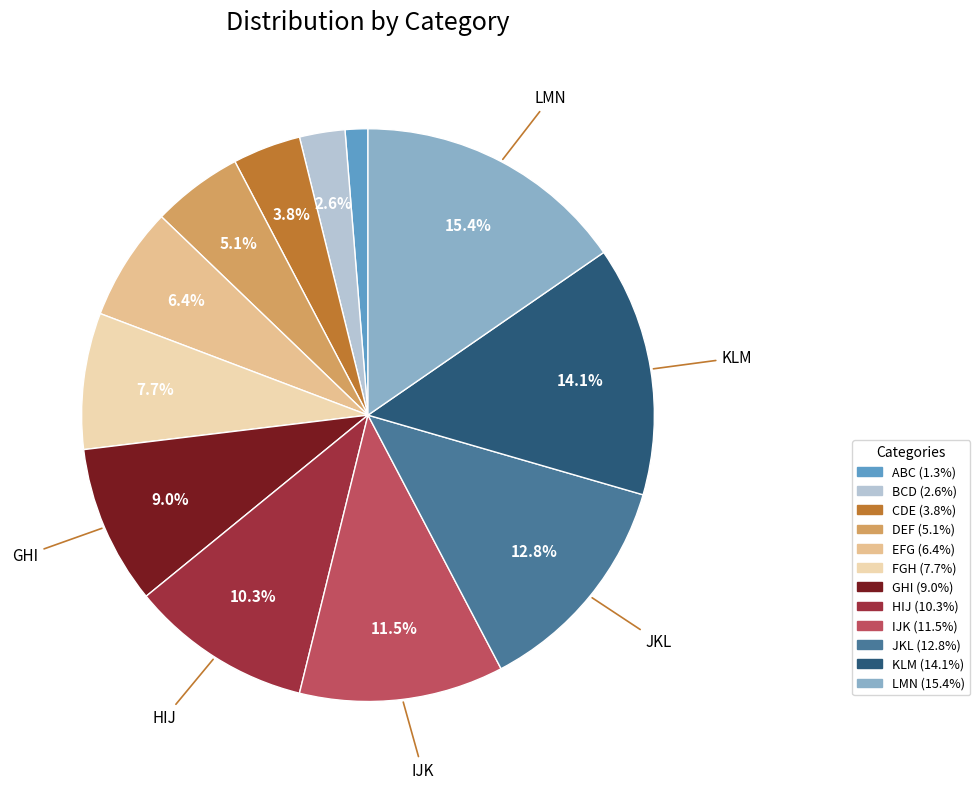

To the nearest percent, what portion does KLM represent?

14%